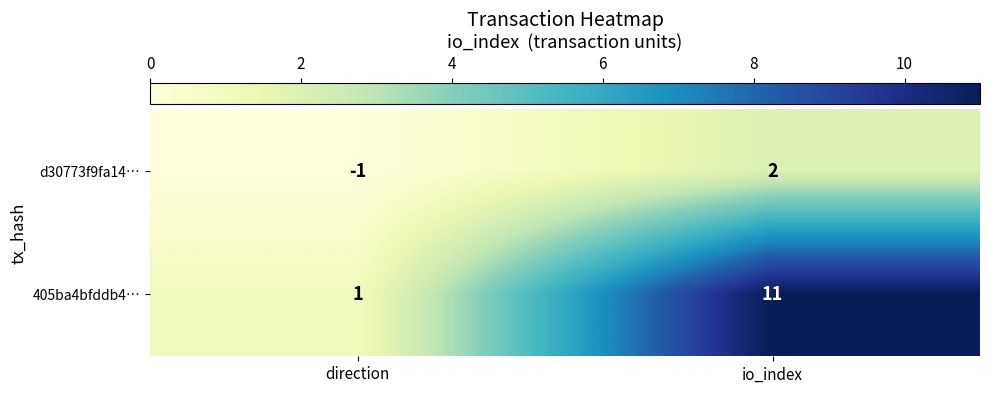

At which category does the chart reach its minimum across all series?

direction